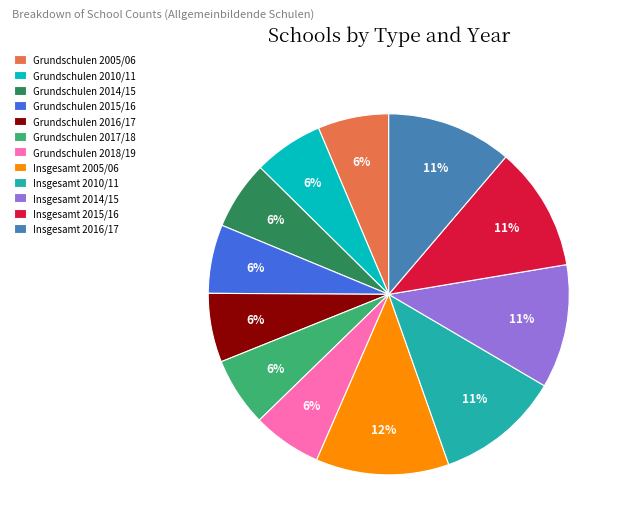

To the nearest percent, what is the difference between the largest and smallest slice percentages?

6%